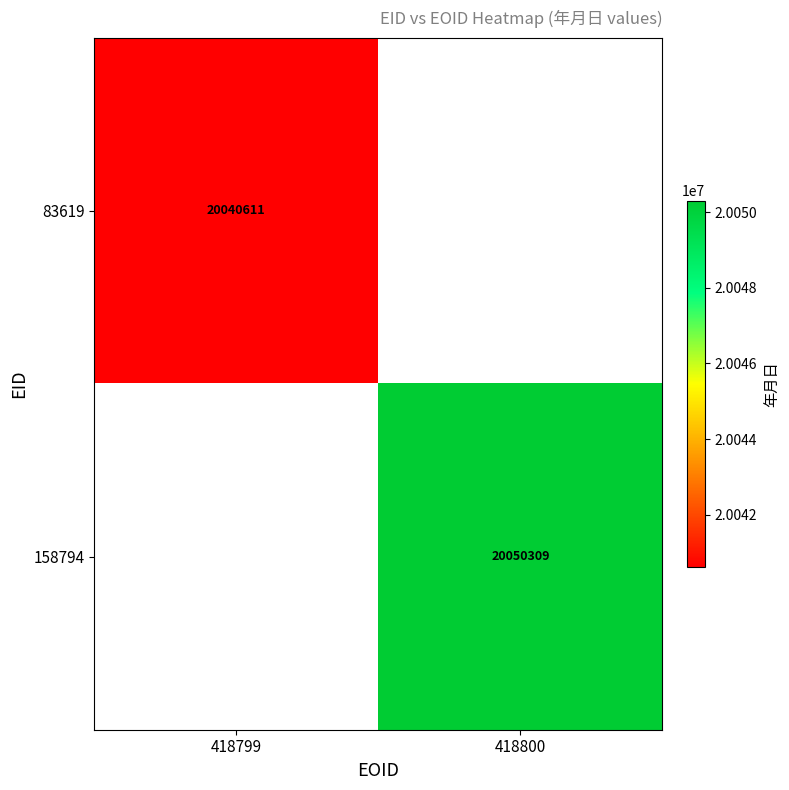

The 83619 series shows 20040611 at 418799. True or false?

True